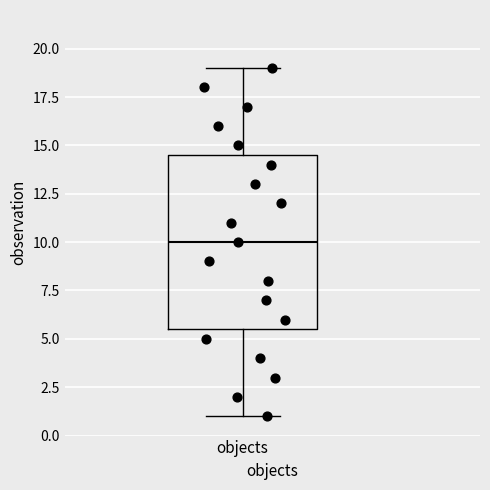

Transcribe this box plot: give where the median line is, the range the box spans, and where the two whiskers end, as read against the y-axis. The values are not printed on the chart, so give them approximately, as read against the axis.

median 10.0, box 5.5 to 14.5, whiskers 1.0 to 19.0